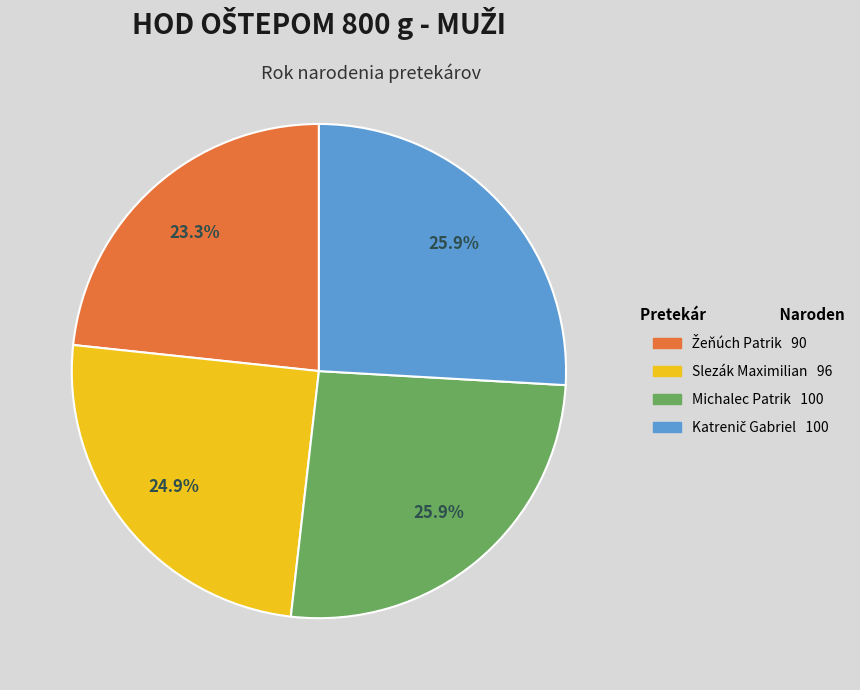

What percentage is NOT represented by Slezák Maximilian?

75.1%